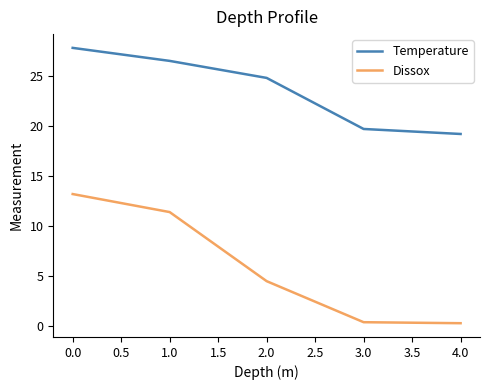

True or false: Dissox and Temperature cross at least once.

False